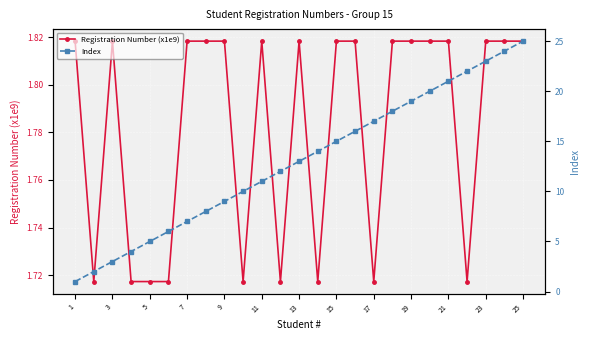

True or false: Registration Number (x1e9) has more than 1 interior local peaks.

True